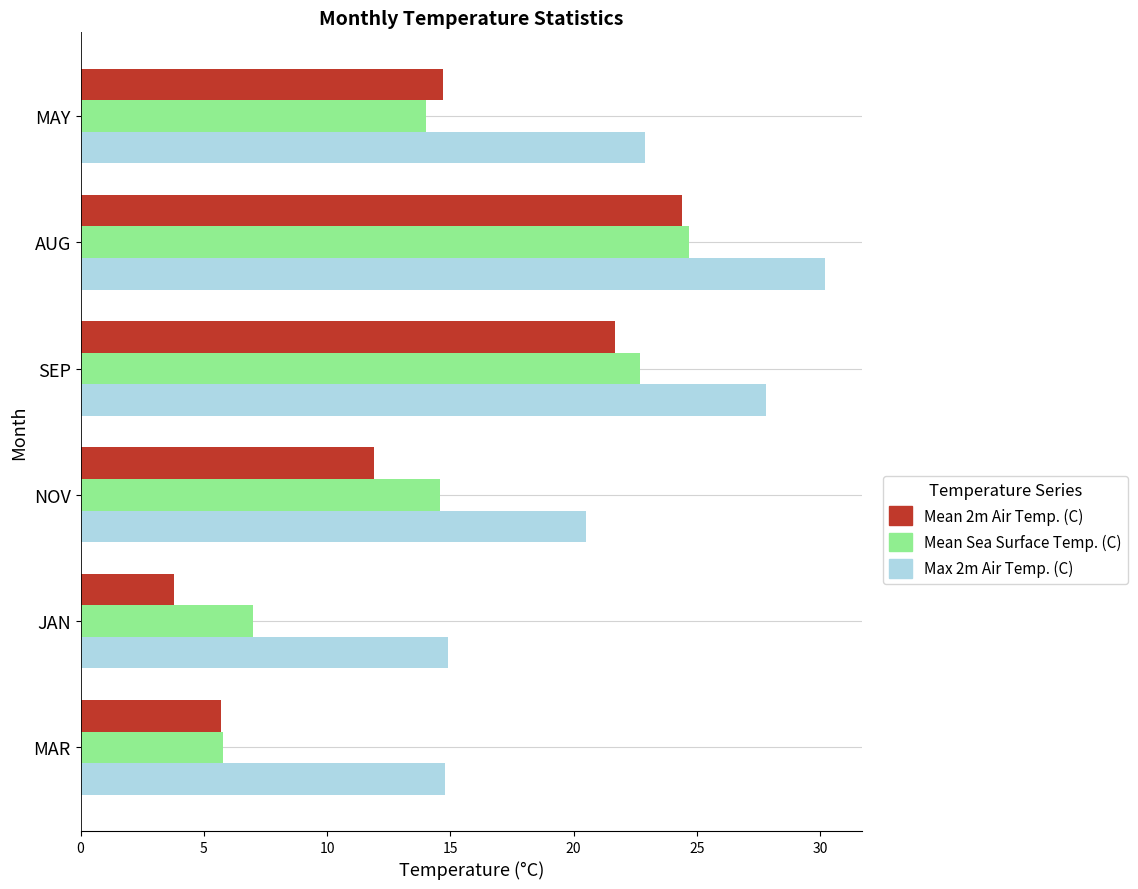

Is it true that Mean Sea Surface Temp. (C) equals 14.0 at MAY?

True